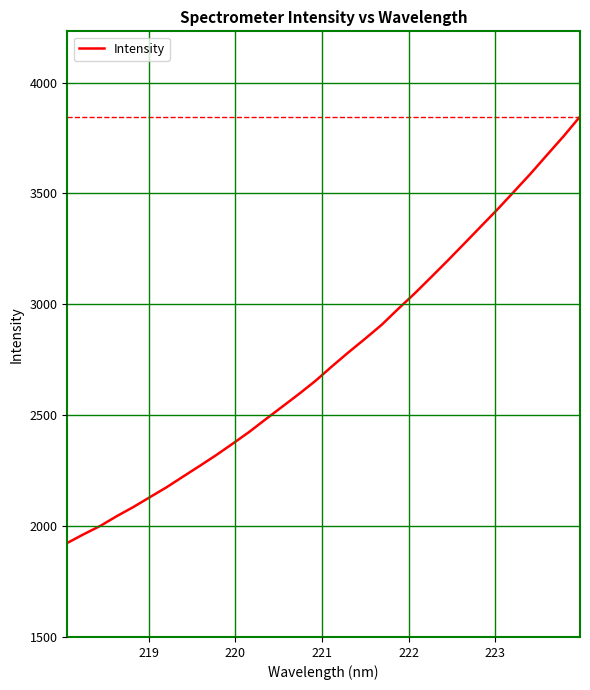

What is the difference between the maximum and minimum values?

1922.1